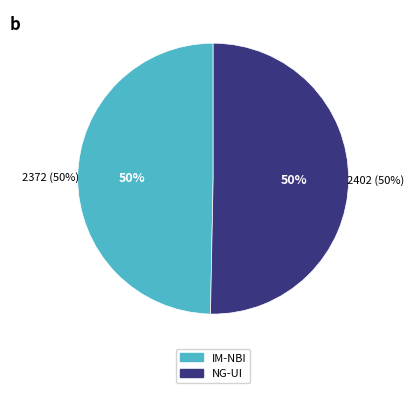

To the nearest percent, what portion does NG-UI represent?

50%